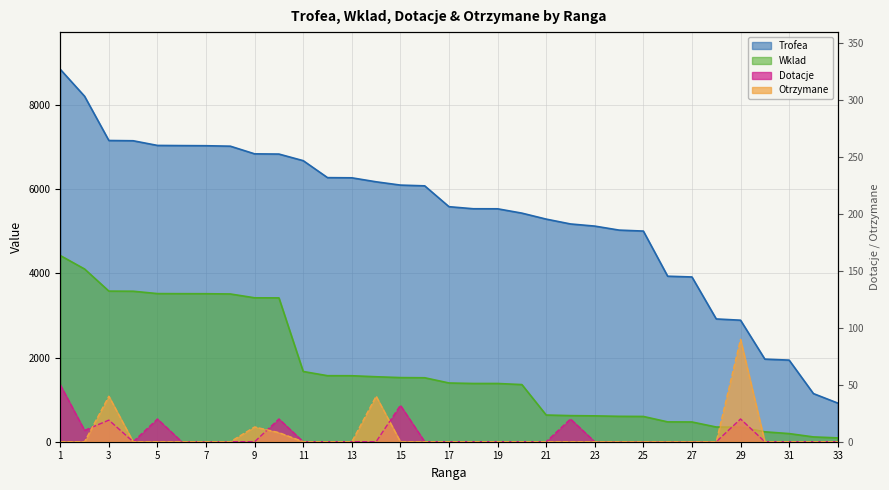

How many interior local peaks does the Otrzymane series have?

4